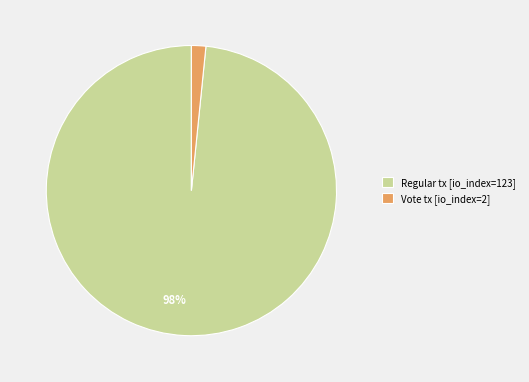

How many slices are in this pie chart?

2